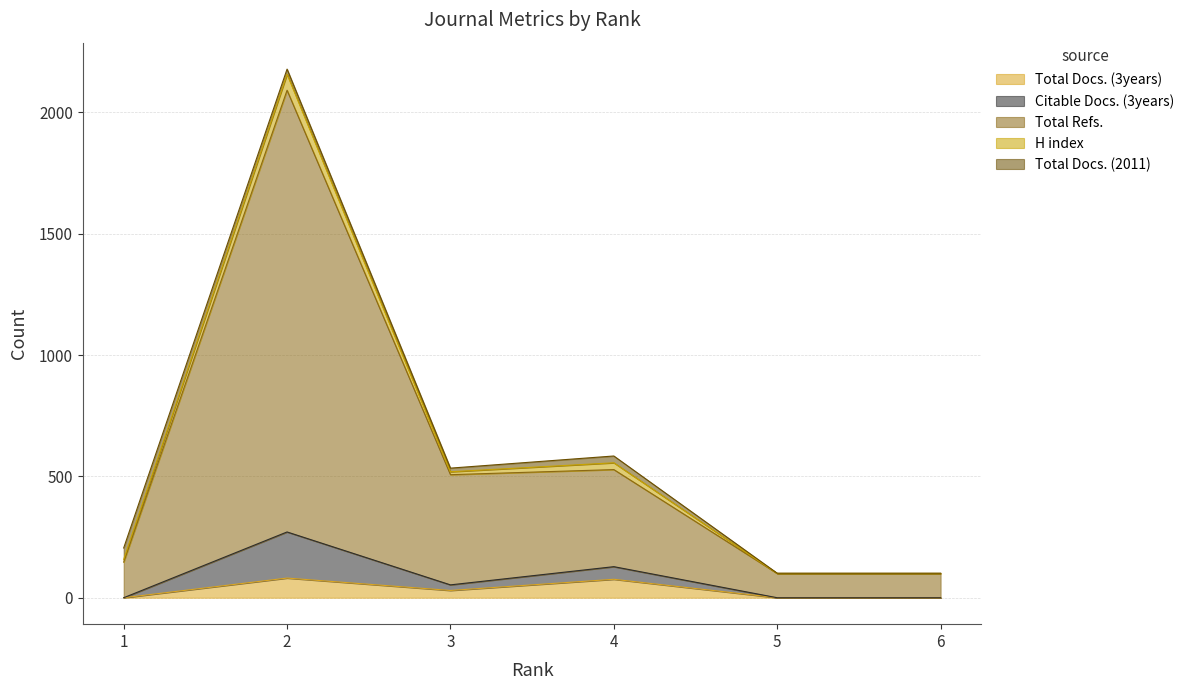

In H index, how many points are lower than both neighbors (excluding endpoints)?

1